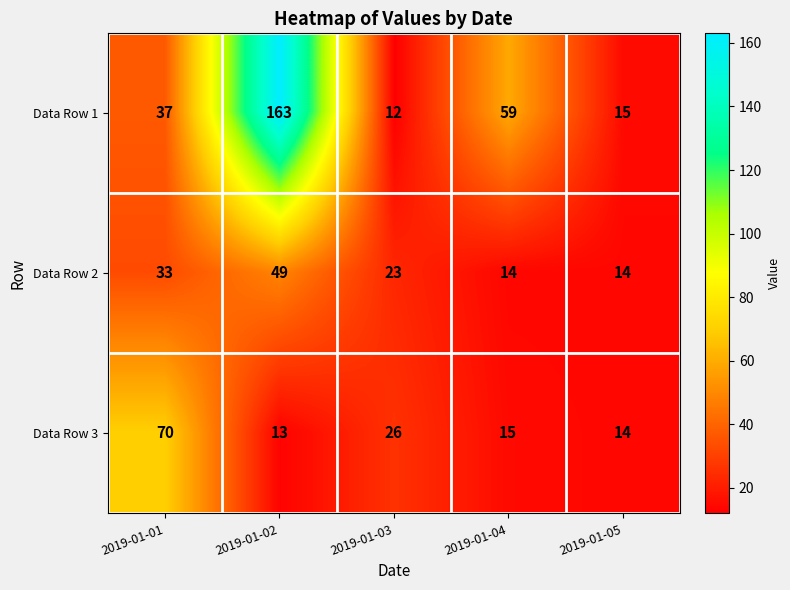

What is the sum of the Data Row 2 values at 2019-01-04 and 2019-01-01?

47